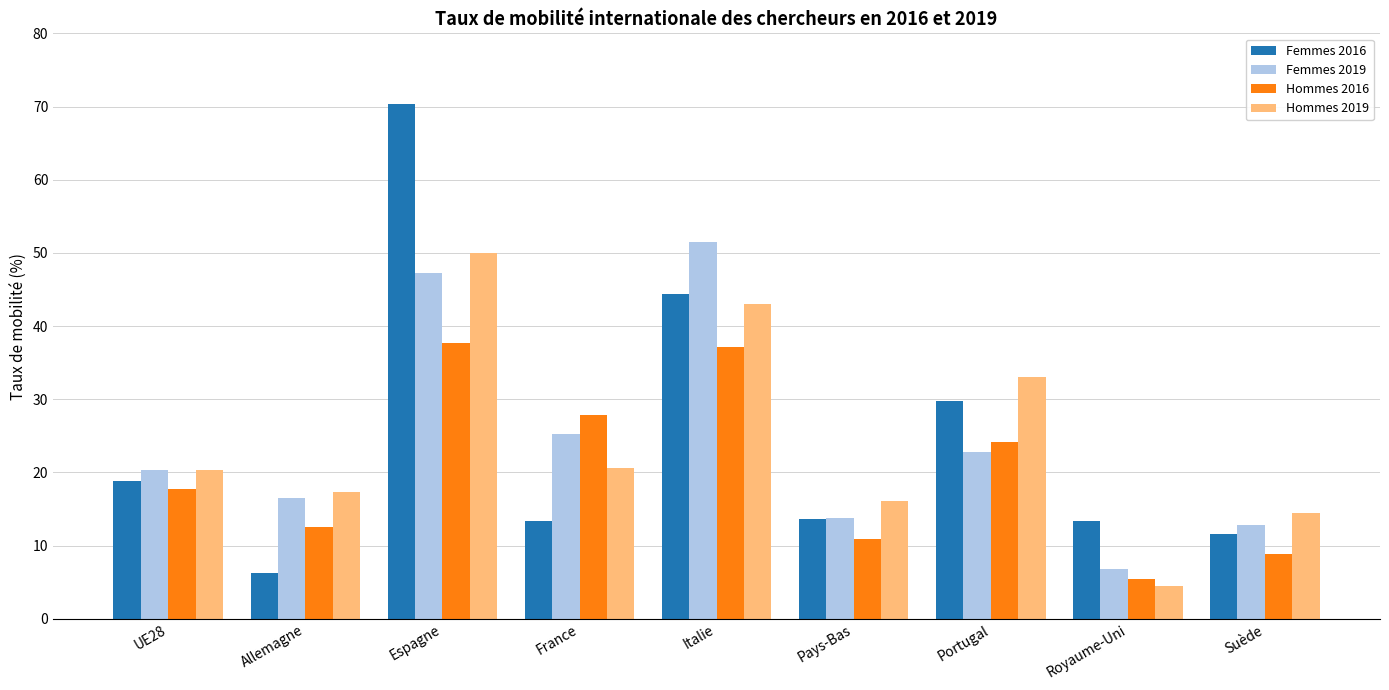

The value of Femmes 2016 at Italie is 44.4. True or false?

True